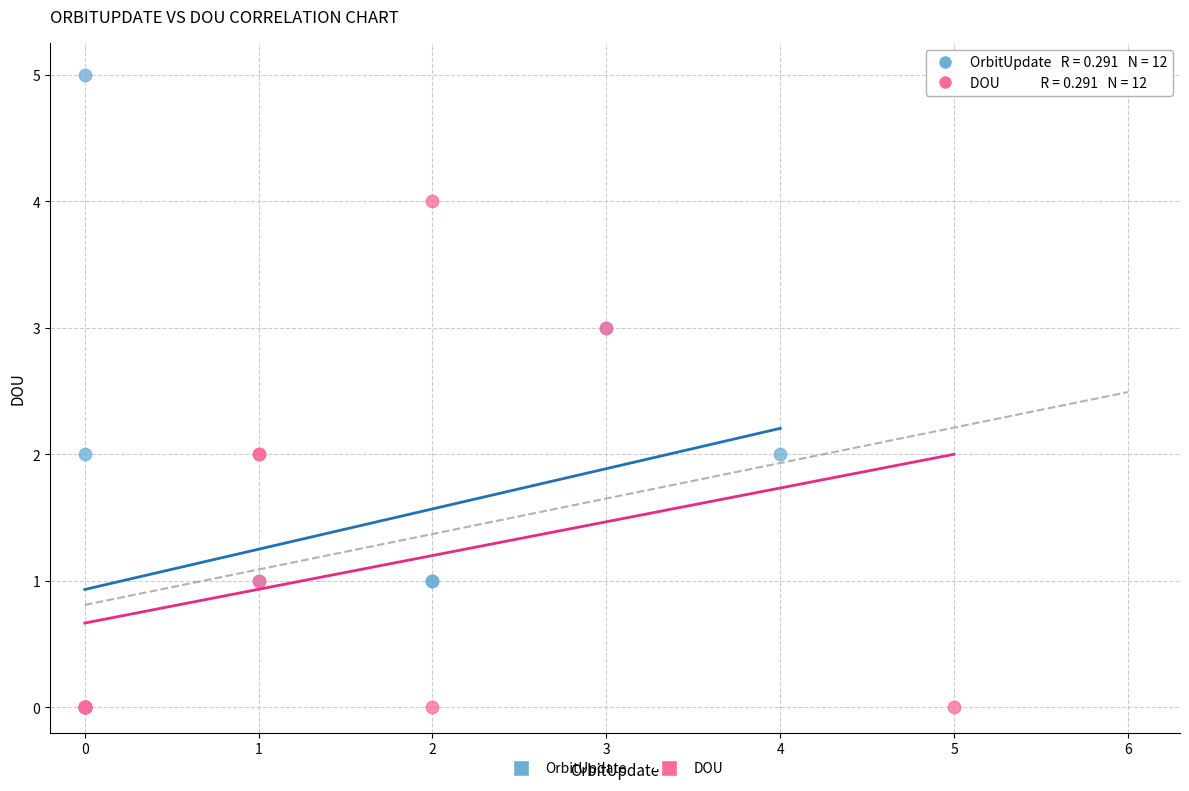

Which series has the largest Y range (max minus min)?

OrbitUpdate